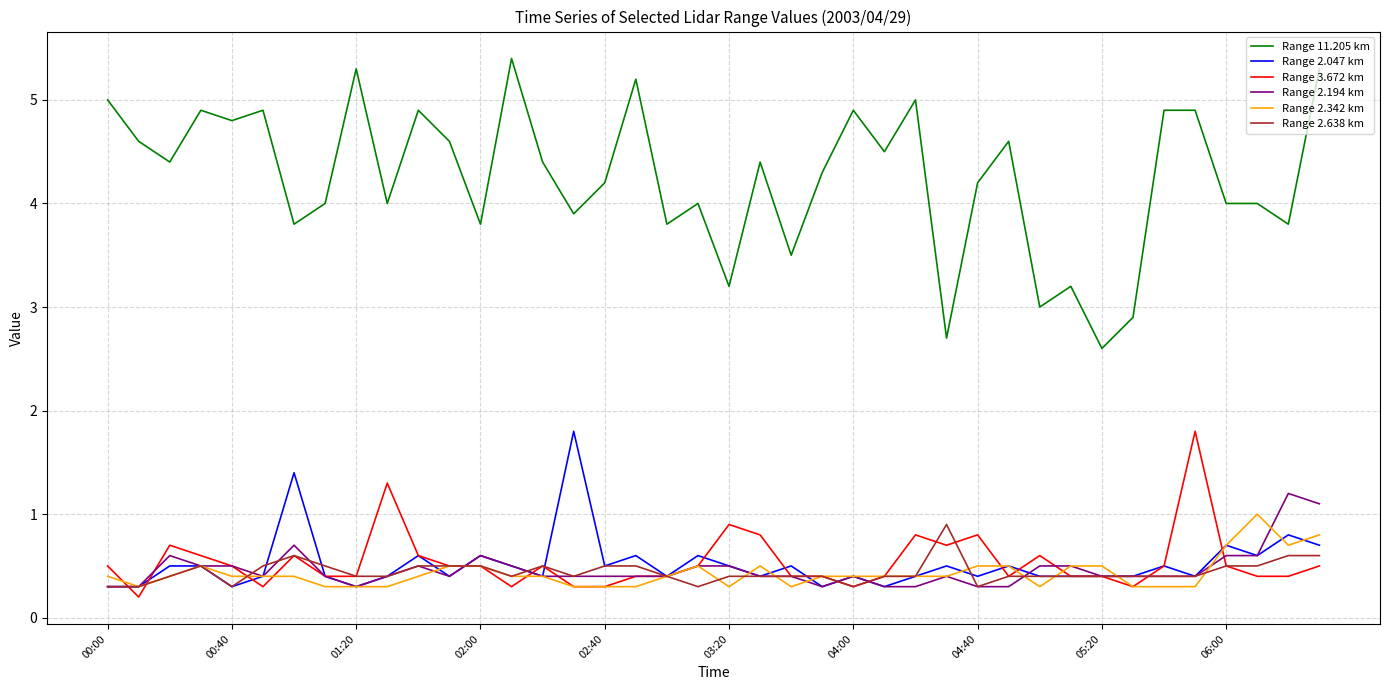

Which series has the widest spread of values?

Range 11.205 km